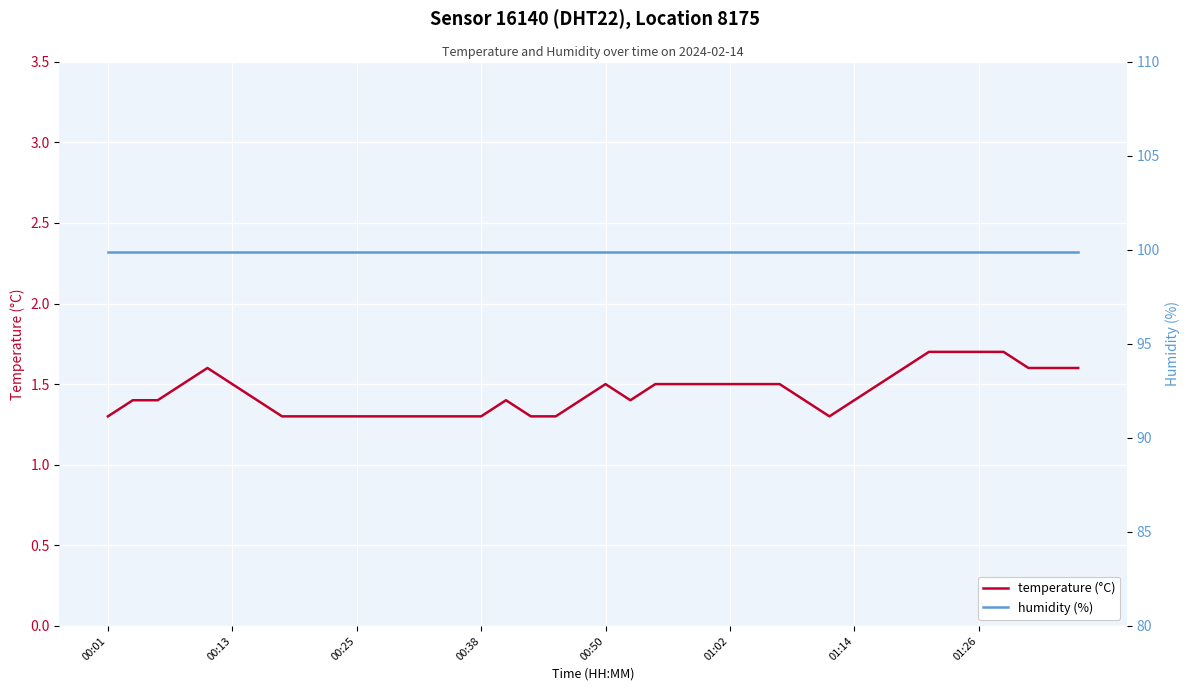

The humidity (%) series shows 99.9 at 11. True or false?

True